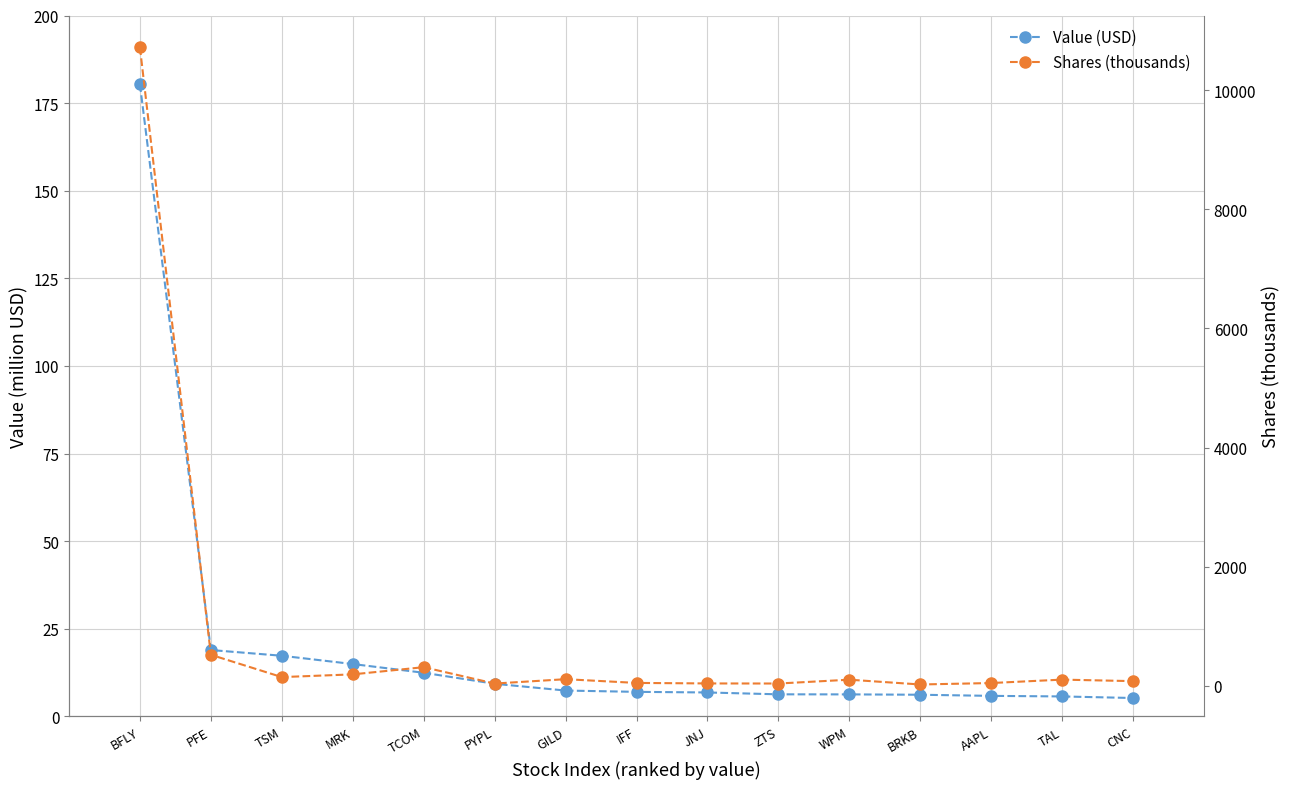

Reading left to right, extract all data points from this chart.

Value (USD): BFLY=180.4	PFE=18.9	TSM=17.3	MRK=14.9	TCOM=12.4	PYPL=9.3	GILD=7.4	IFF=7.0	JNJ=6.8	ZTS=6.3	WPM=6.3	BRKB=6.2	AAPL=5.8	TAL=5.7	CNC=5.2
Shares (thousands): BFLY=10716.6	PFE=522.4	TSM=147.9	MRK=193.6	TCOM=314.2	PYPL=39.3	GILD=112.8	IFF=50.0	JNJ=41.4	ZTS=40.0	WPM=104.2	BRKB=23.9	AAPL=48.1	TAL=105.5	CNC=80.0